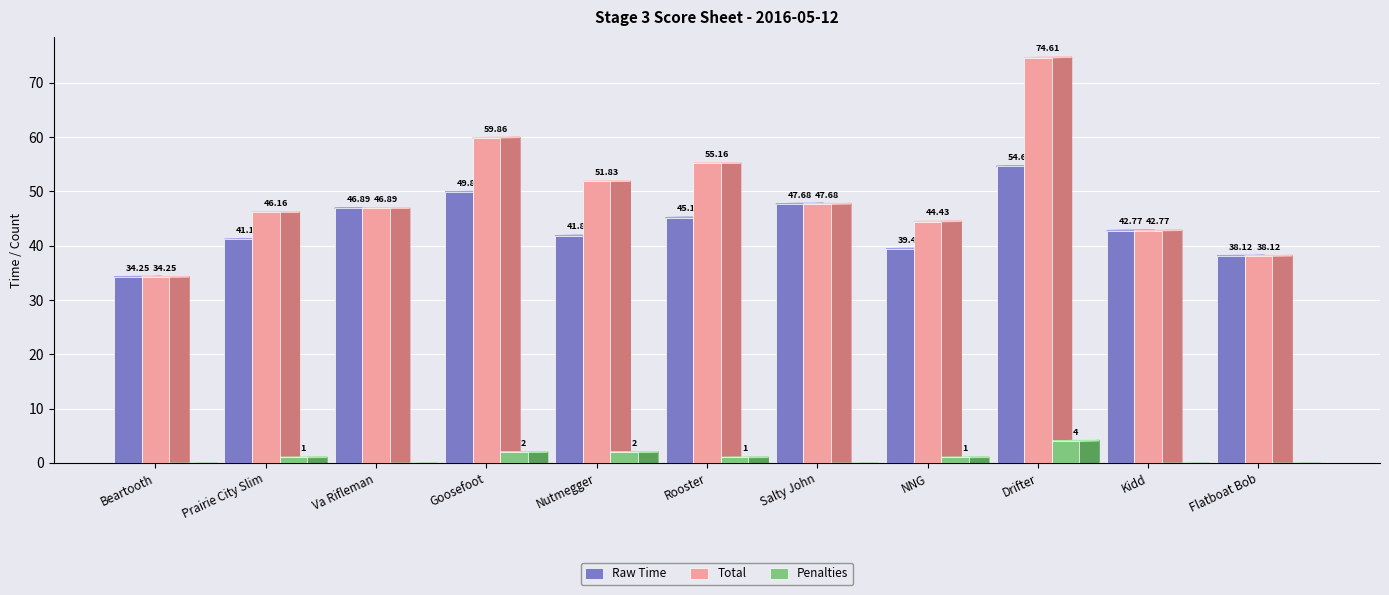

What is the approximate value of Penalties at Nutmegger?

2.0